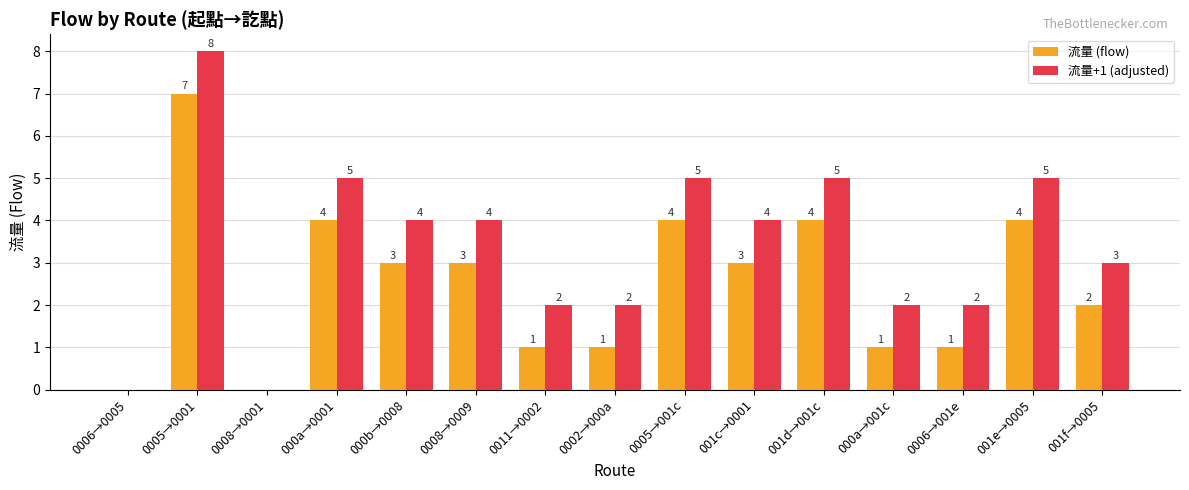

What is the maximum value for 流量 (flow)?

7